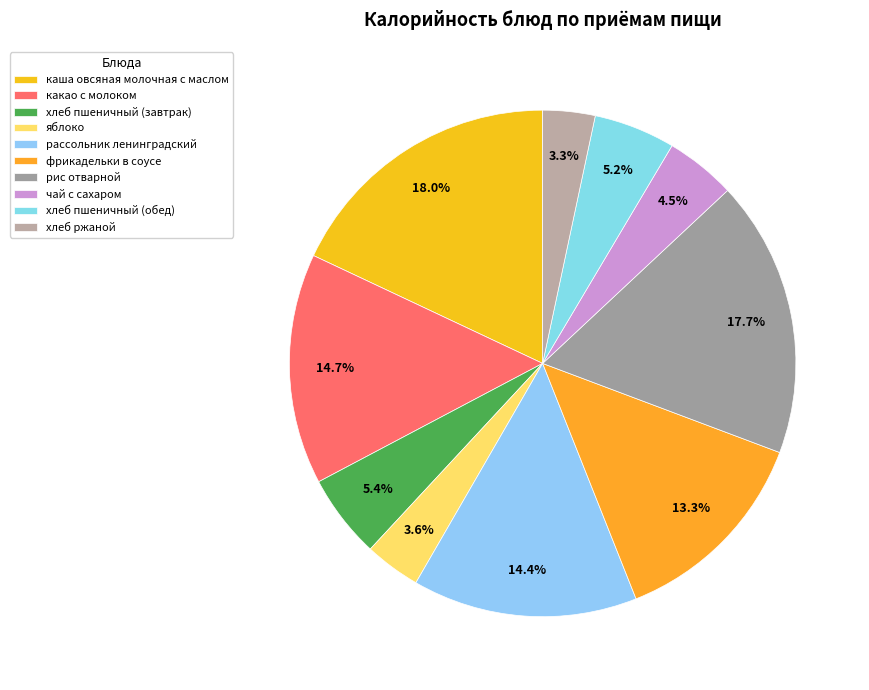

Count the number of slices in the pie.

10